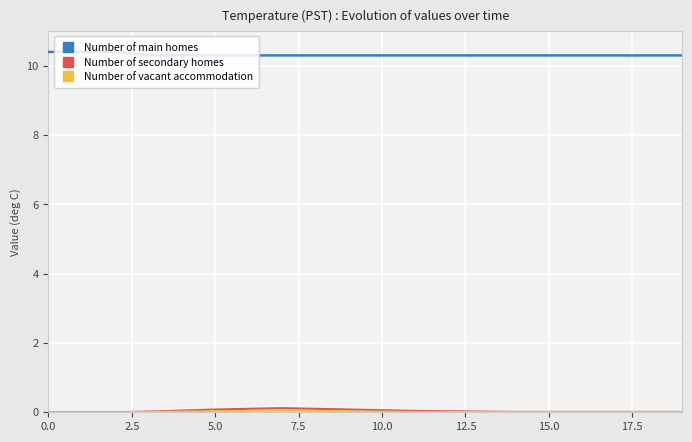

True or false: Number of secondary homes and Number of main homes cross at least once.

False